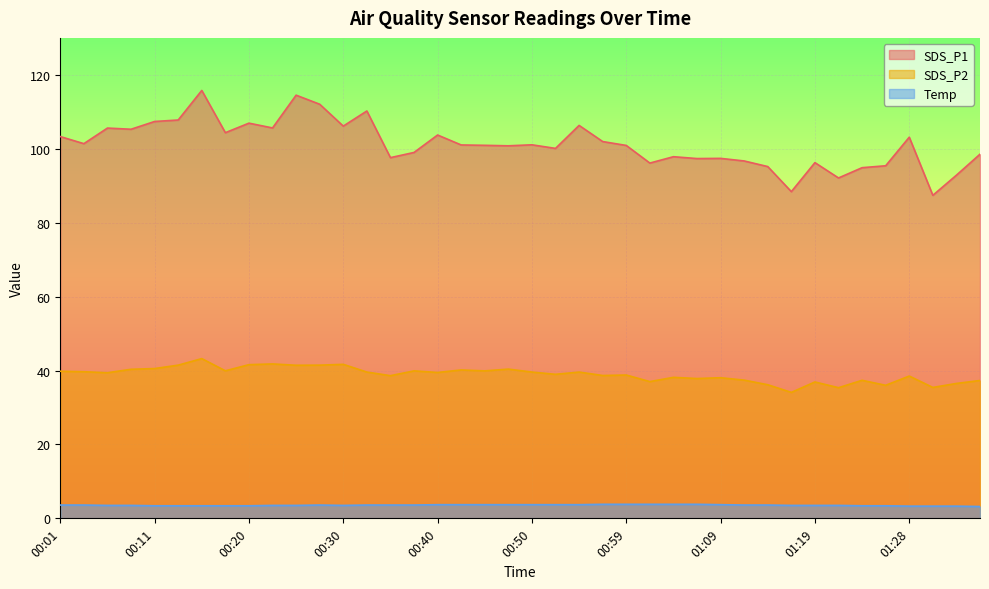

Reading left to right, extract all data points from this chart.

SDS_P1: 00:01=103.3	00:03=101.4	00:06=105.6	00:08=105.3	00:11=107.4	00:13=107.8	00:16=115.8	00:18=104.3	00:20=106.9	00:23=105.6	00:25=114.5	00:28=112.0	00:30=106.1	00:33=110.2	00:35=97.6	00:37=99.0	00:40=103.7	00:42=101.0	00:45=100.9	00:47=100.8	00:50=101.1	00:52=100.1	00:54=106.3	00:57=102.0	00:59=100.9	01:02=96.1	01:04=97.8	01:07=97.3	01:09=97.4	01:11=96.7	01:14=95.2	01:16=88.4	01:19=96.2	01:21=92.1	01:24=94.9	01:26=95.4	01:28=103.1	01:31=87.4	01:33=92.8	01:36=98.5
SDS_P2: 00:01=39.8	00:03=39.7	00:06=39.4	00:08=40.3	00:11=40.5	00:13=41.5	00:16=43.2	00:18=39.9	00:20=41.6	00:23=41.8	00:25=41.4	00:28=41.5	00:30=41.7	00:33=39.6	00:35=38.6	00:37=39.9	00:40=39.5	00:42=40.1	00:45=39.9	00:47=40.4	00:50=39.6	00:52=39.0	00:54=39.6	00:57=38.6	00:59=38.8	01:02=37.0	01:04=38.1	01:07=37.8	01:09=38.0	01:11=37.4	01:14=36.1	01:16=34.1	01:19=36.9	01:21=35.4	01:24=37.4	01:26=36.0	01:28=38.5	01:31=35.4	01:33=36.5	01:36=37.3
Temp: 00:01=3.6	00:03=3.6	00:06=3.5	00:08=3.5	00:11=3.4	00:13=3.4	00:16=3.4	00:18=3.4	00:20=3.4	00:23=3.5	00:25=3.5	00:28=3.6	00:30=3.5	00:33=3.6	00:35=3.6	00:37=3.6	00:40=3.7	00:42=3.7	00:45=3.7	00:47=3.7	00:50=3.7	00:52=3.7	00:54=3.7	00:57=3.8	00:59=3.8	01:02=3.8	01:04=3.8	01:07=3.8	01:09=3.7	01:11=3.6	01:14=3.6	01:16=3.5	01:19=3.5	01:21=3.5	01:24=3.4	01:26=3.4	01:28=3.3	01:31=3.3	01:33=3.3	01:36=3.2